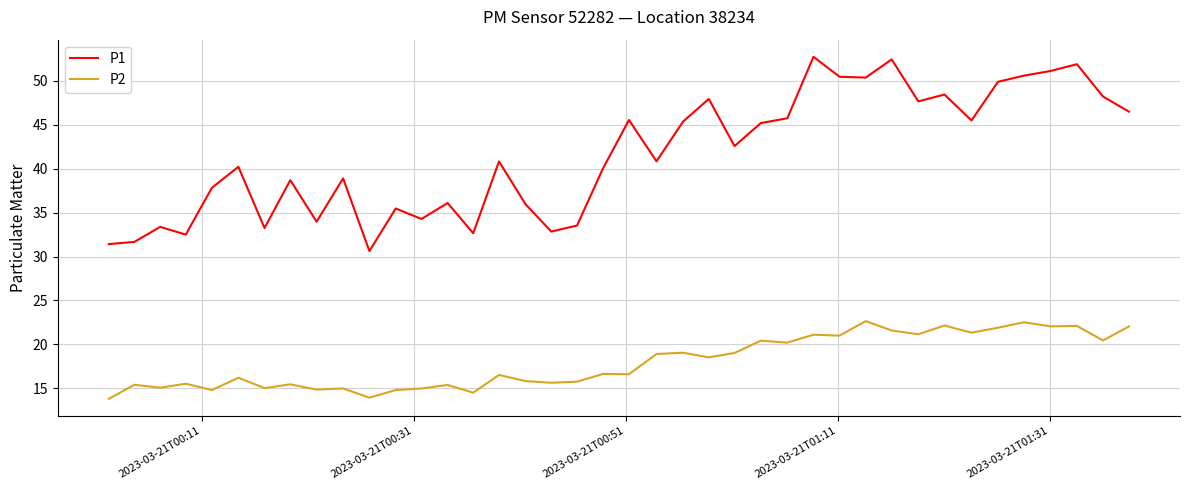

Which series has the largest total across all categories?

P1